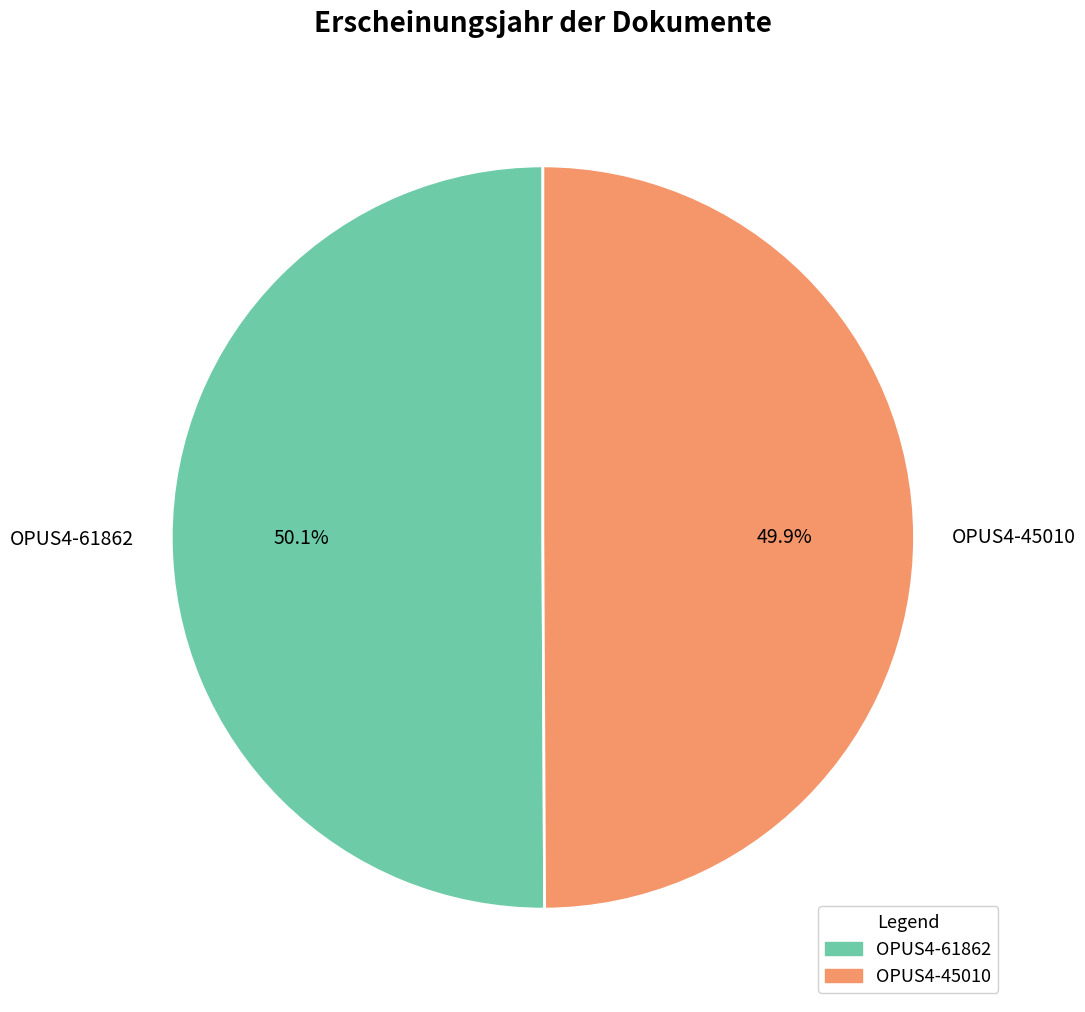

What is the ratio of the value at OPUS4-45010 to the value at OPUS4-61862?

1.0